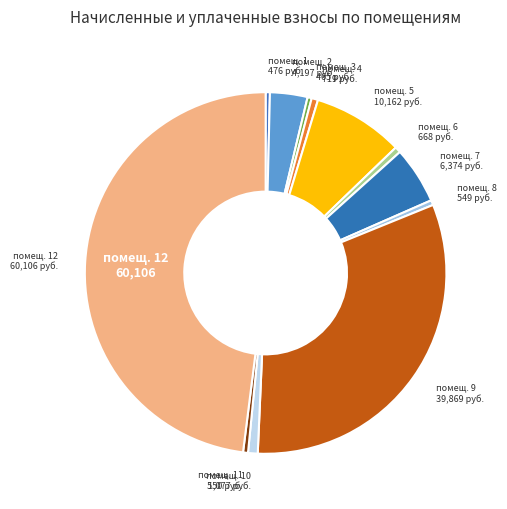

How many slices are in this pie chart?

12